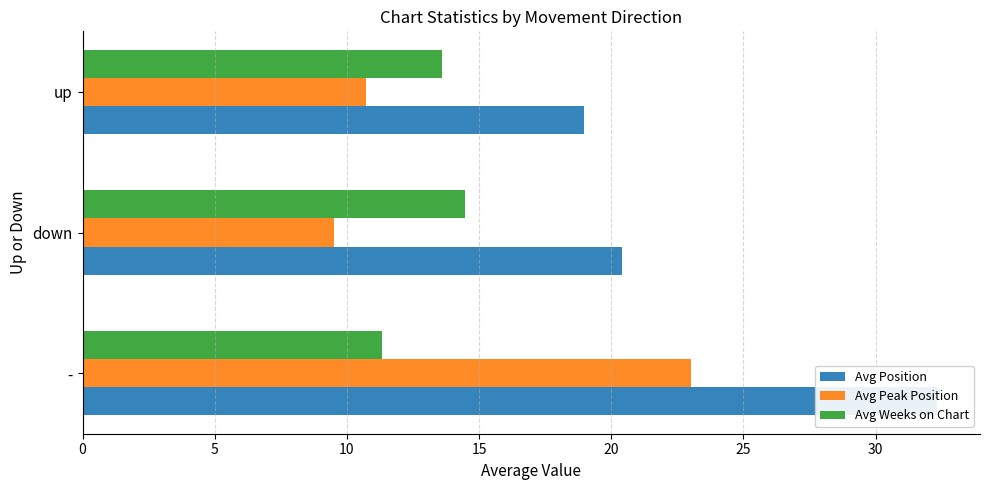

Between - and up, which series saw the biggest shift?

Avg Position